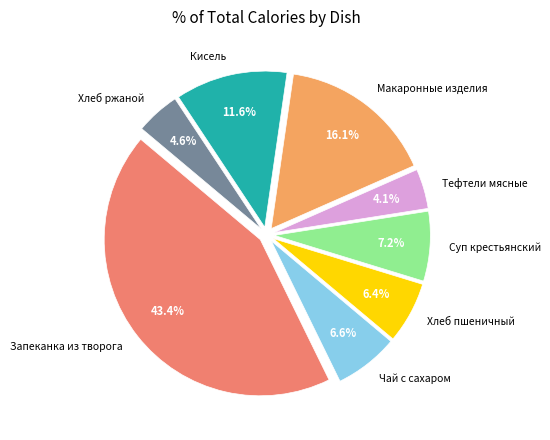

Is there any slice that represents more than half of the pie?

No